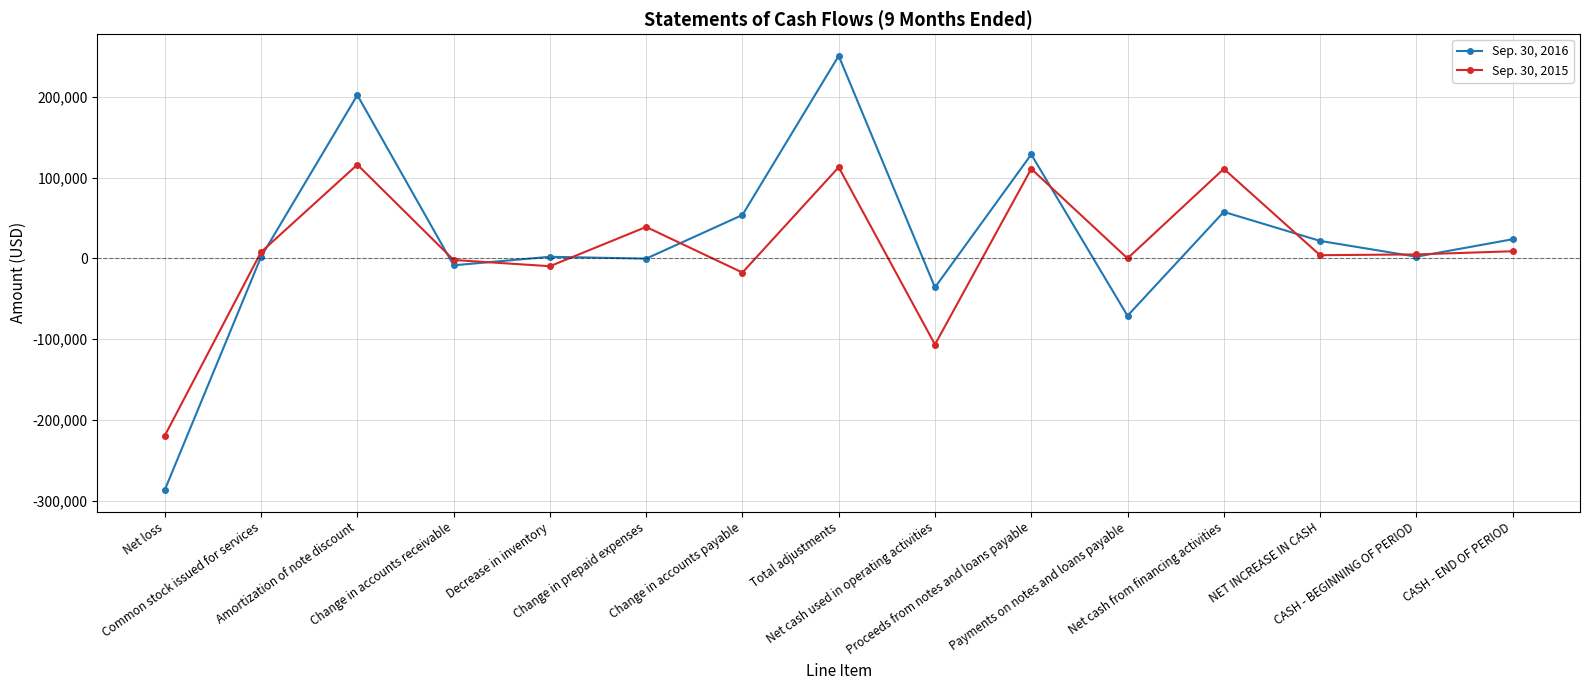

List the series in order of their peak value, highest first.

Sep. 30, 2016, Sep. 30, 2015